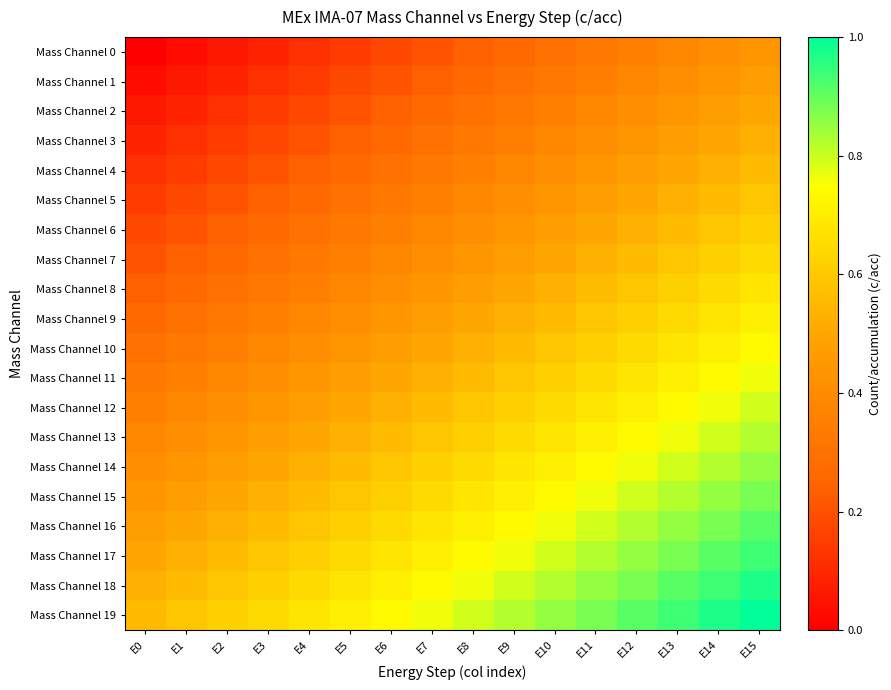

At how many categories does at least one series exceed 0?

16